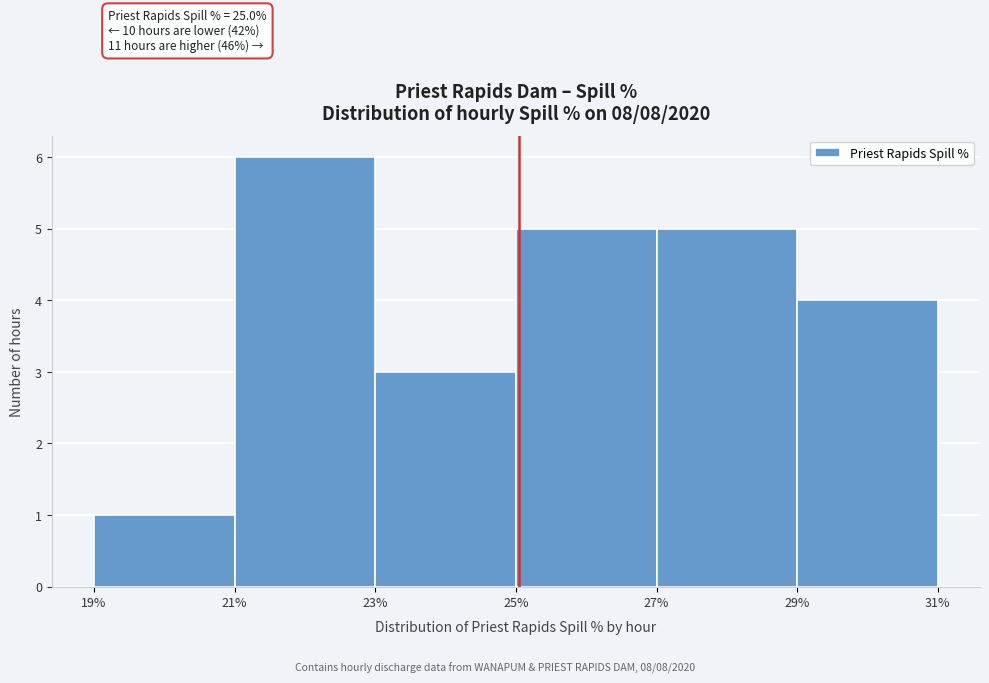

Which range on the x-axis has the tallest bar?

21% to 23%